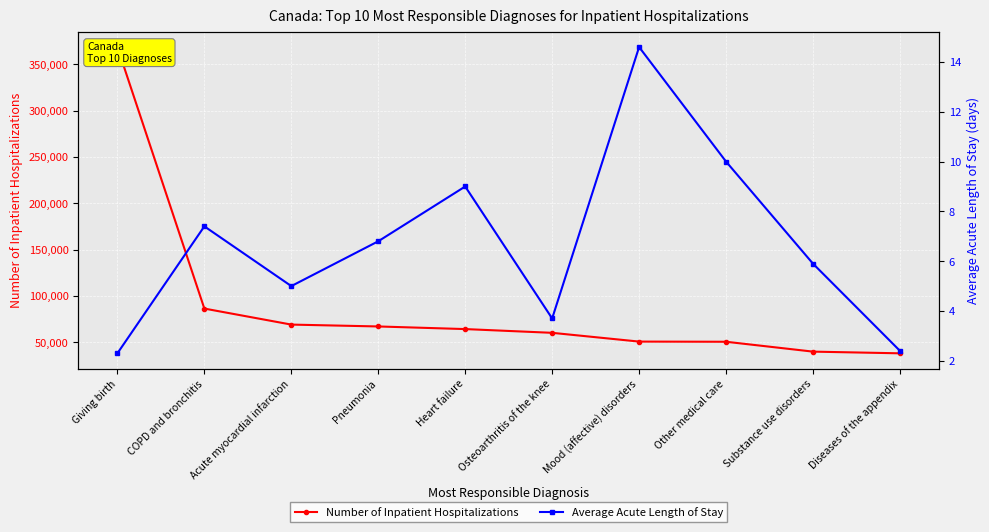

What is the maximum value for Average Acute Length of Stay?

14.6